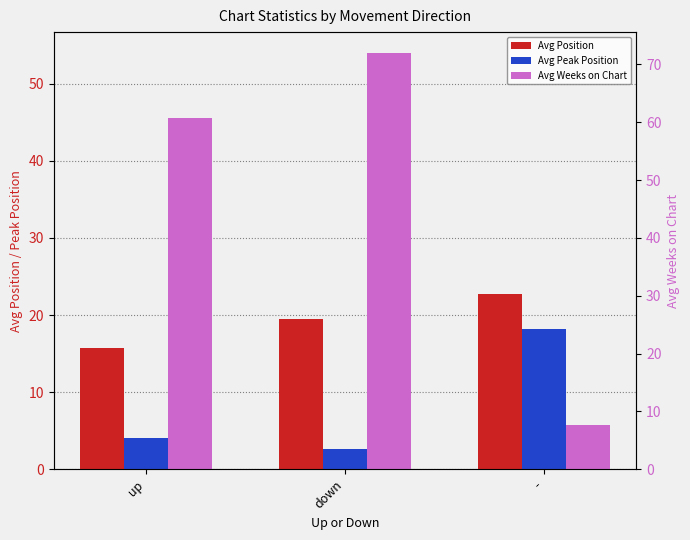

What is the label of the 3rd bar from the right?

up